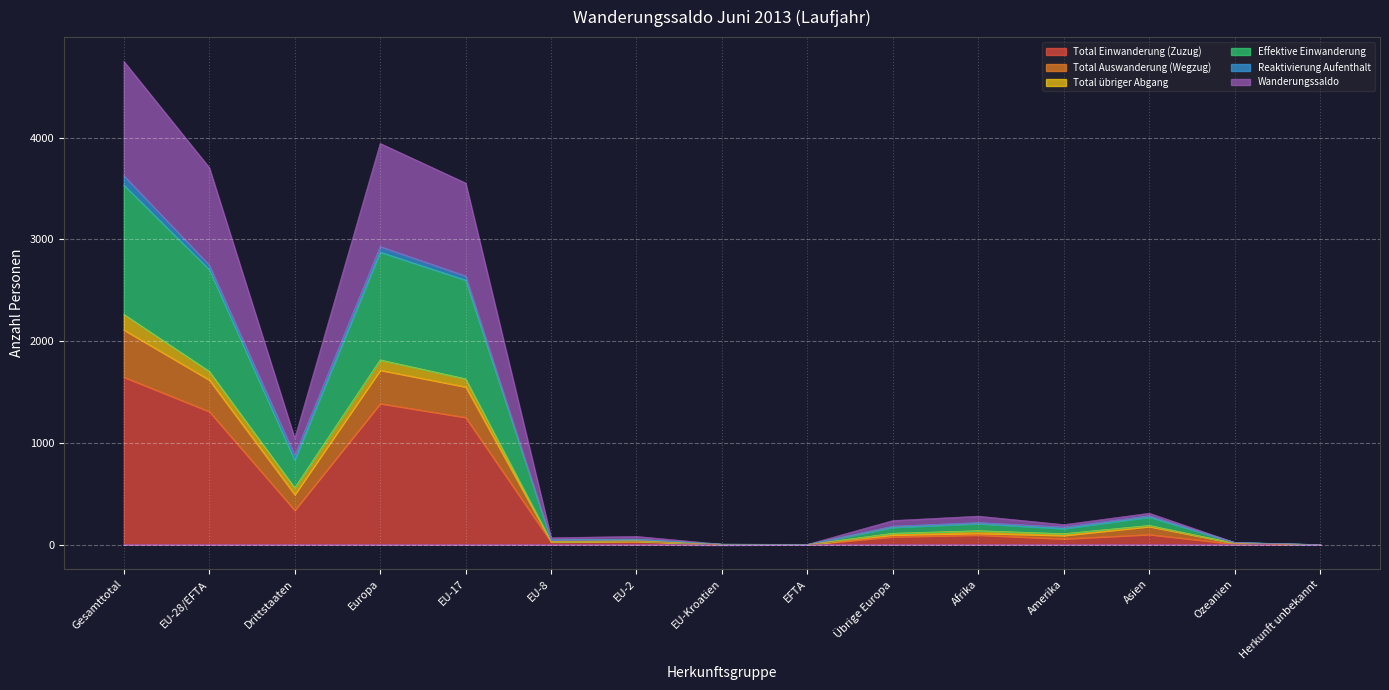

What position from the right is Drittstaaten?

13